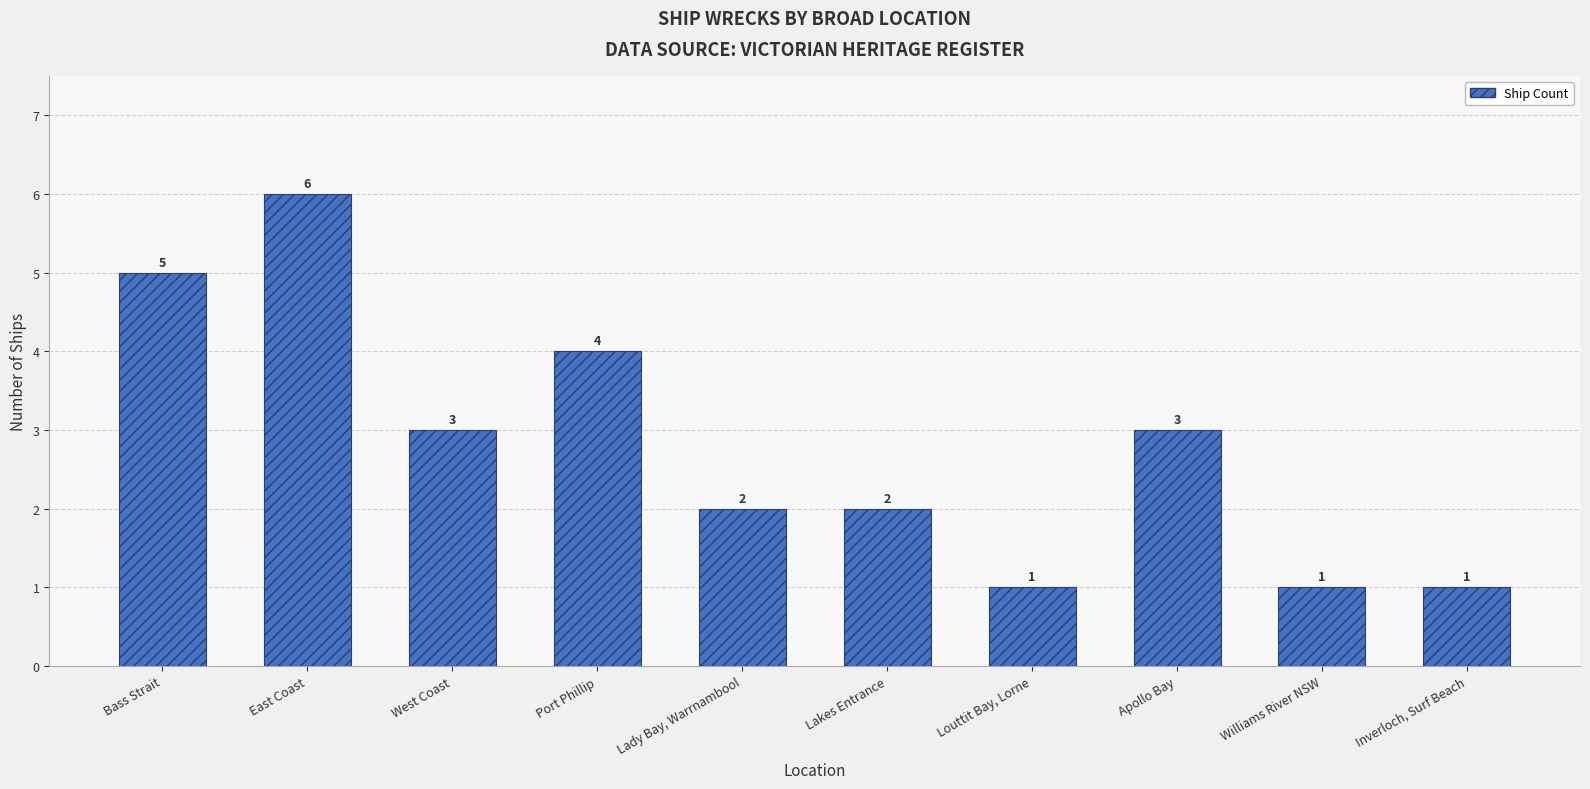

Reading right to left, what are all the values shown in this chart?

Inverloch, Surf Beach=1	Williams River NSW=1	Apollo Bay=3	Louttit Bay, Lorne=1	Lakes Entrance=2	Lady Bay, Warrnambool=2	Port Phillip=4	West Coast=3	East Coast=6	Bass Strait=5